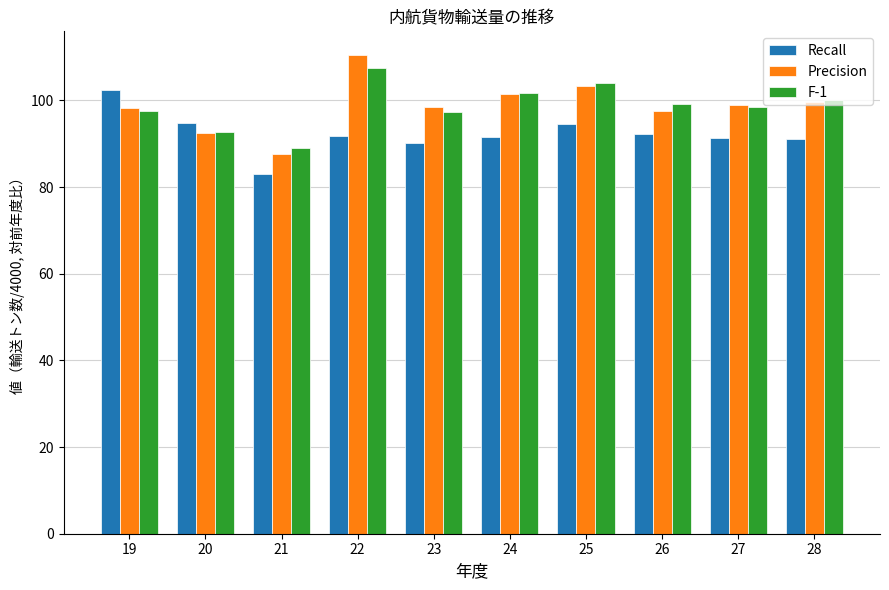

What is the total value across all series at 19?

298.3